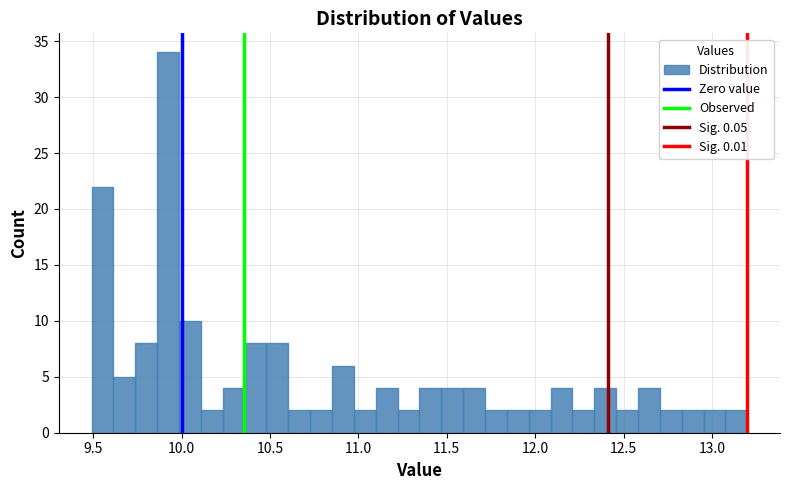

Around what value on the x-axis is the tallest bar? Give the approximate position of its centre, as read against the axis.

9.90